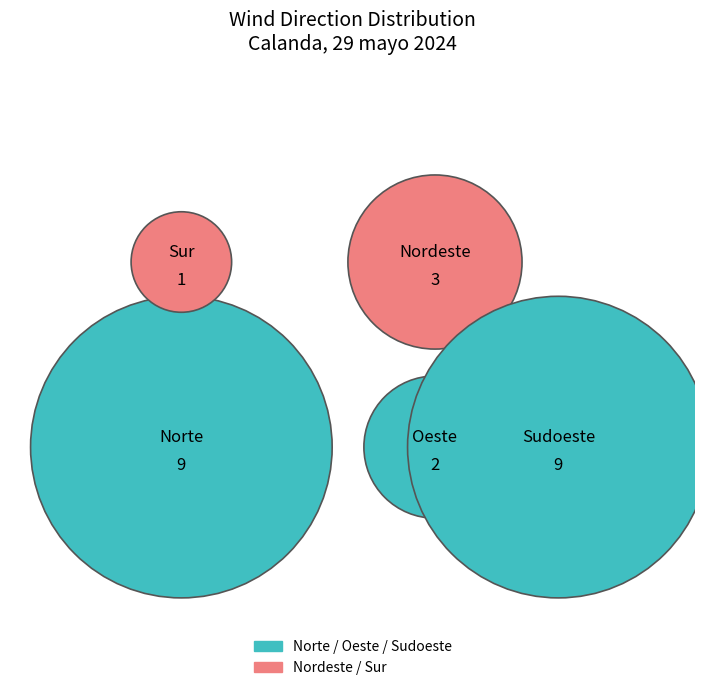

To the nearest percent, what portion does Sur represent?

4%